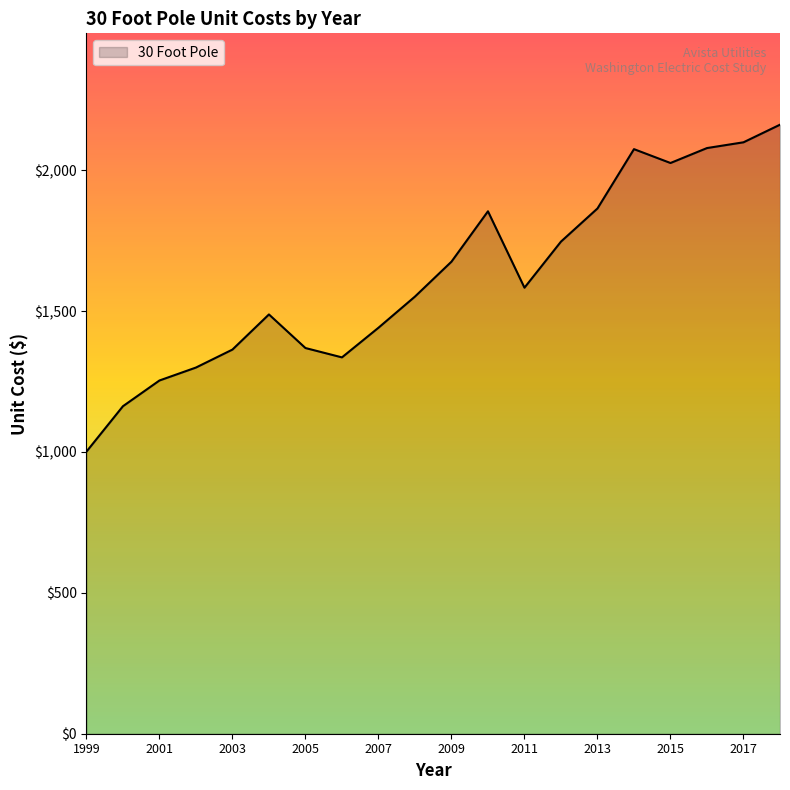

What is the maximum value shown in the chart?

2162.0